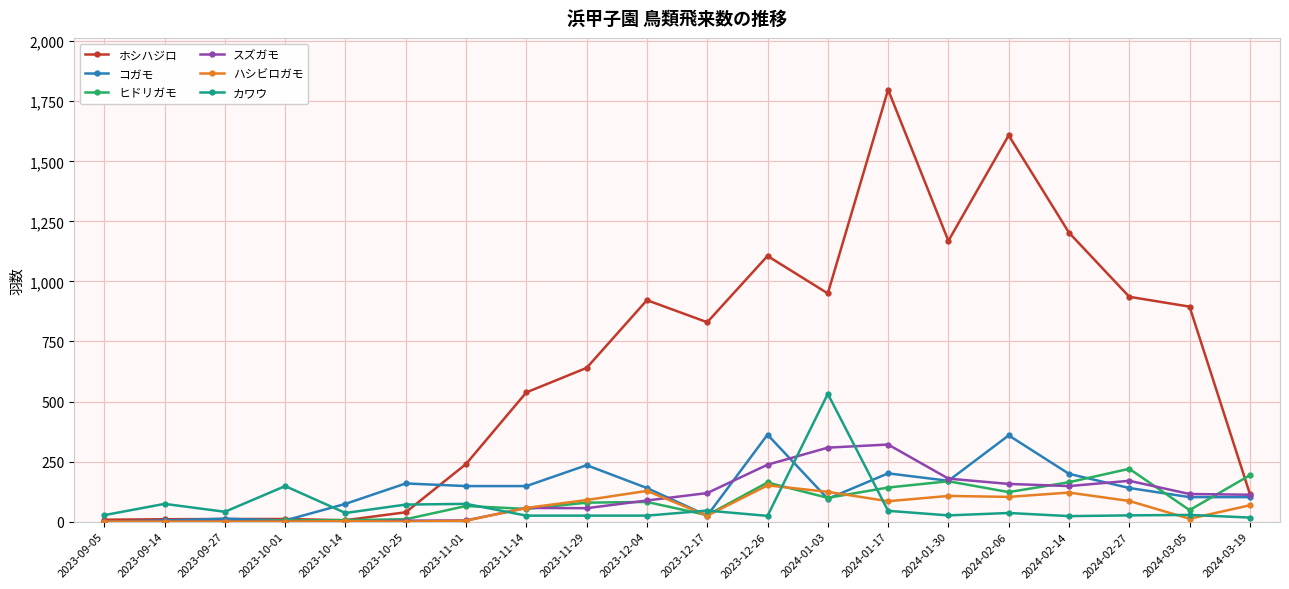

Between 2023-11-14 and 2024-01-30, which series saw the biggest shift?

ホシハジロ